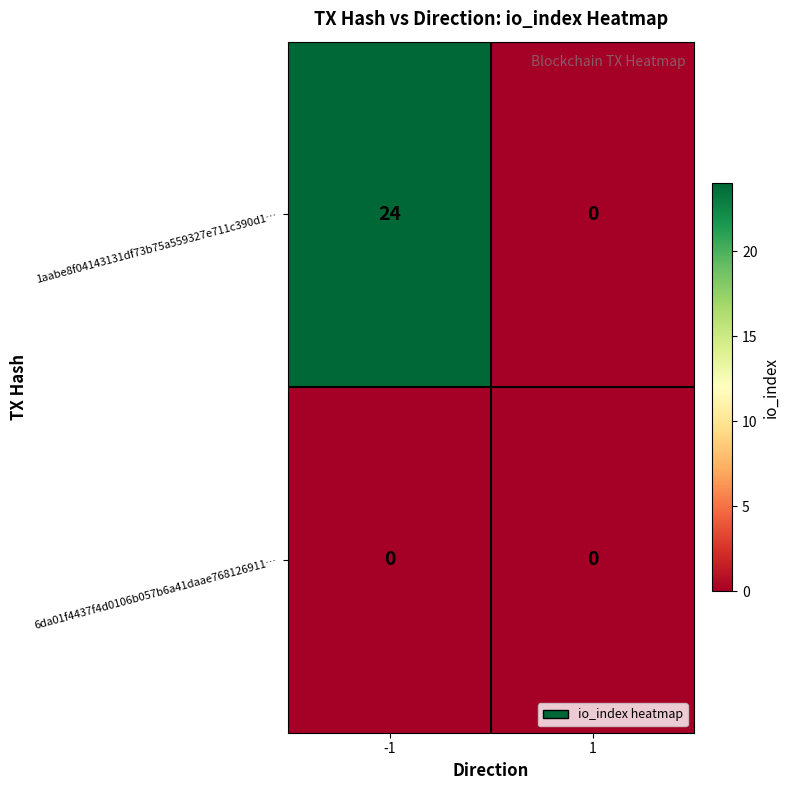

List the series in order of their peak value, highest first.

1aabe8f04143131df73b75a559327e711c390d1…, 6da01f4437f4d0106b057b6a41daae768126911…